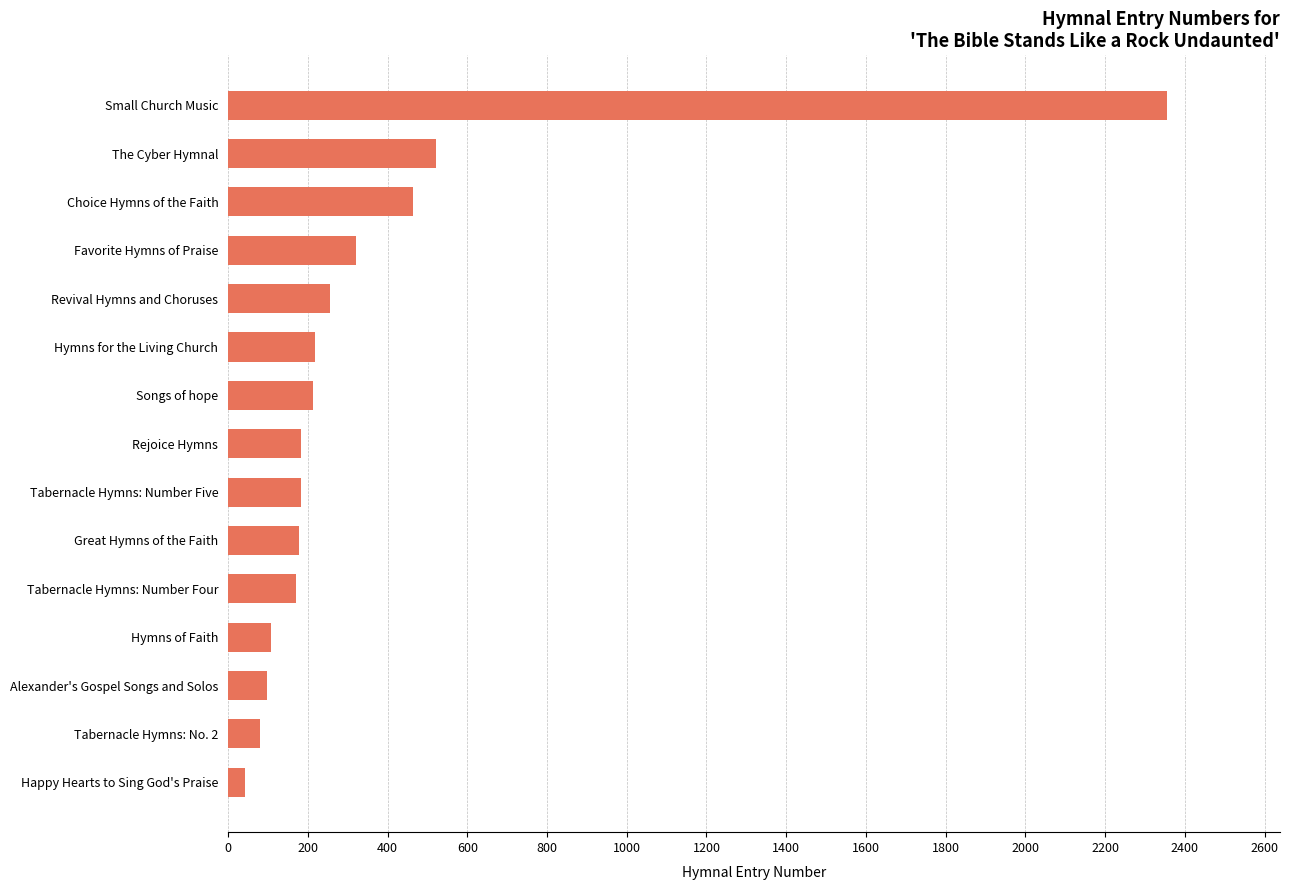

Are the bars grouped side by side (vs. stacked)?

No